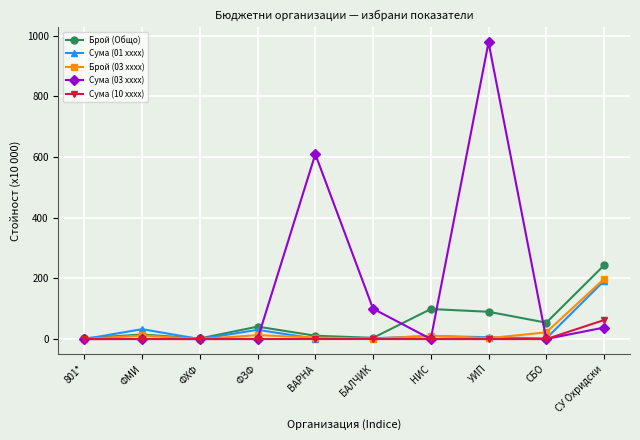

Count the number of categories in the chart.

10